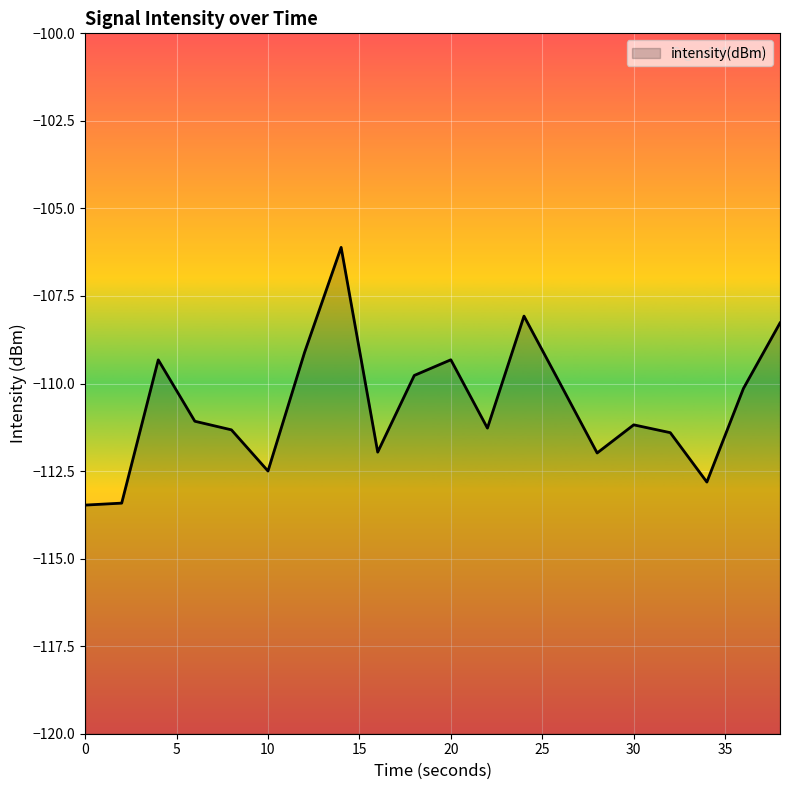

Reading left to right, list all the values displayed in this chart.

0=-113.5	2=-113.4	4=-109.3	6=-111.1	8=-111.3	10=-112.5	12=-109.1	14=-106.1	16=-112.0	18=-109.8	20=-109.3	22=-111.3	24=-108.1	26=-110.0	28=-112.0	30=-111.2	32=-111.4	34=-112.8	36=-110.1	38=-108.3